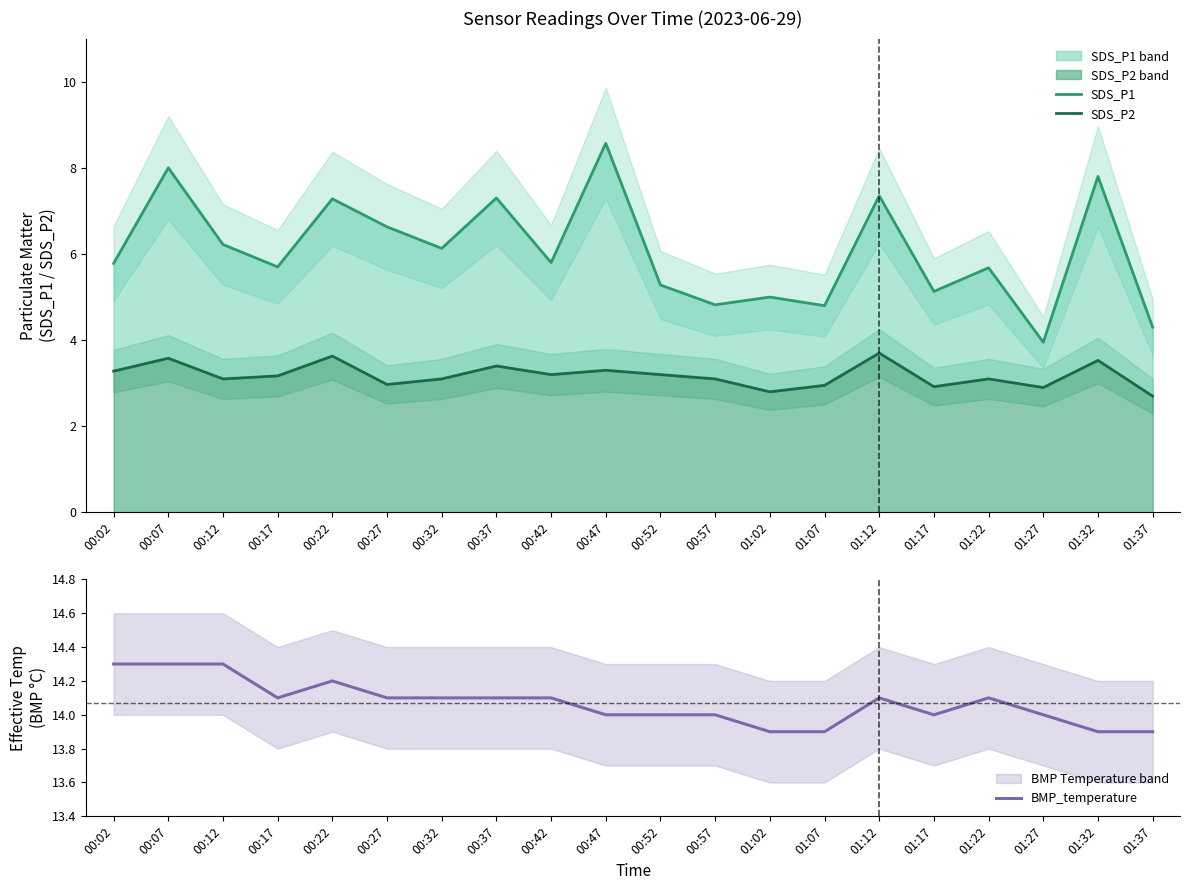

Is it true that BMP_temperature equals 14.1 at 00:42?

True